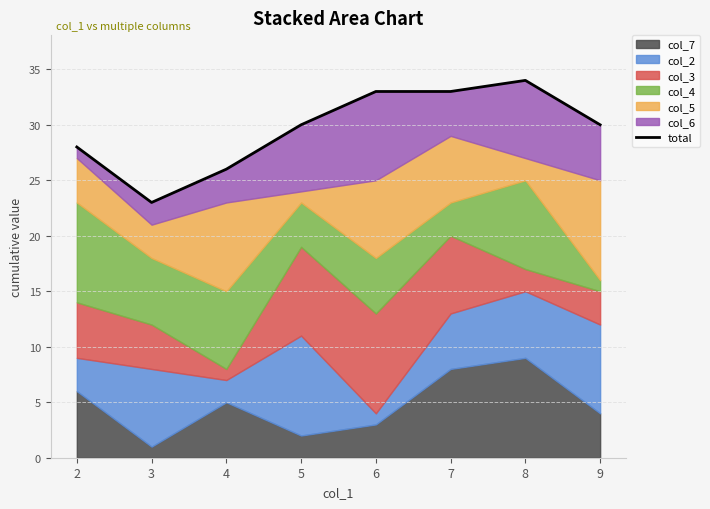

What is the sum of all values?

237